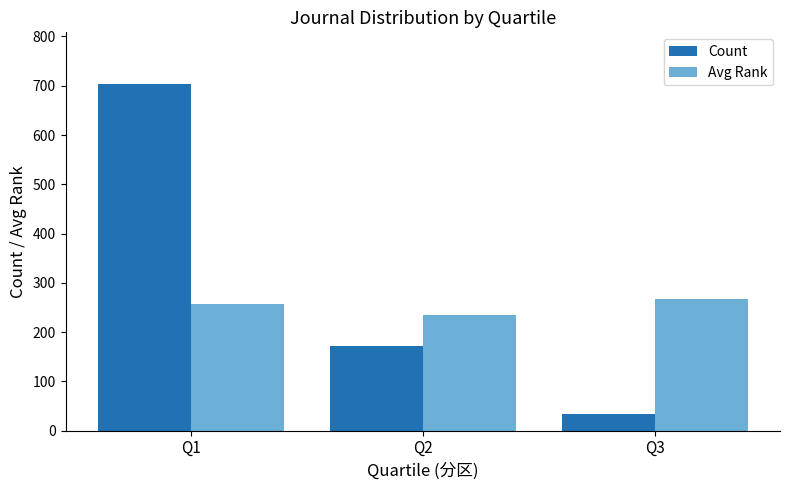

What is the value of the Count bar at the 2nd from the left?

172